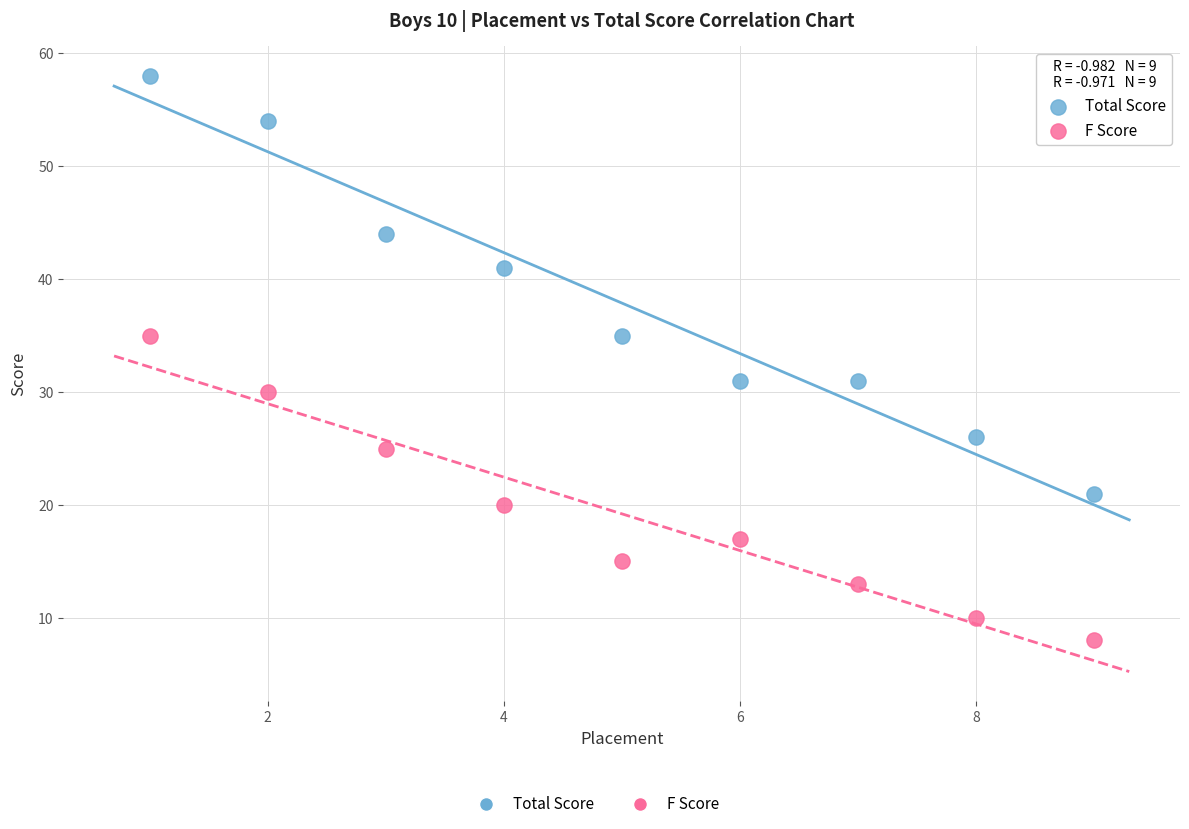

Across all data points, what is the range of X values (max minus min)?

8